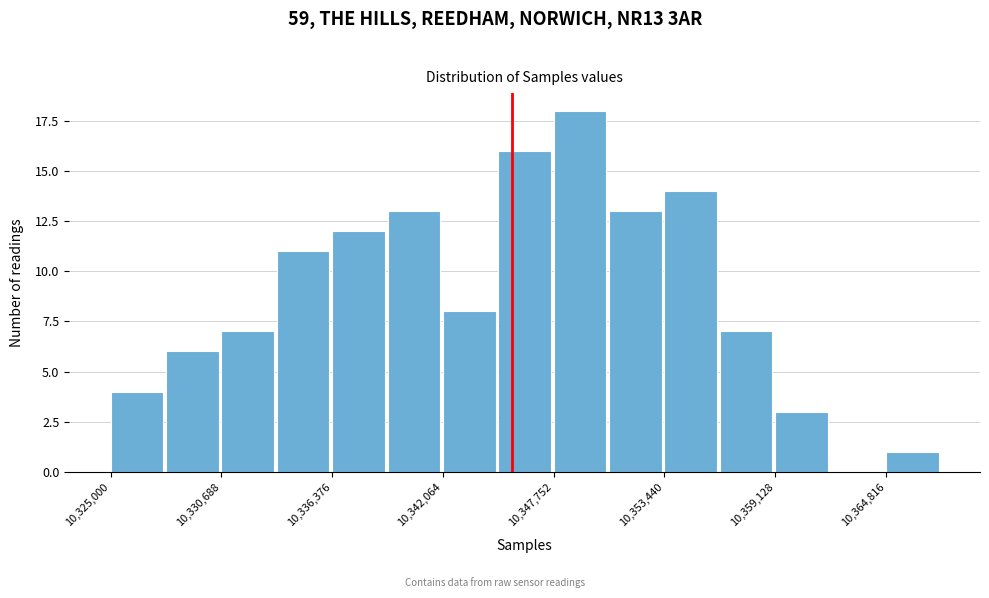

Read against the x-axis, roughly where is the centre of the tallest bar?

10349000